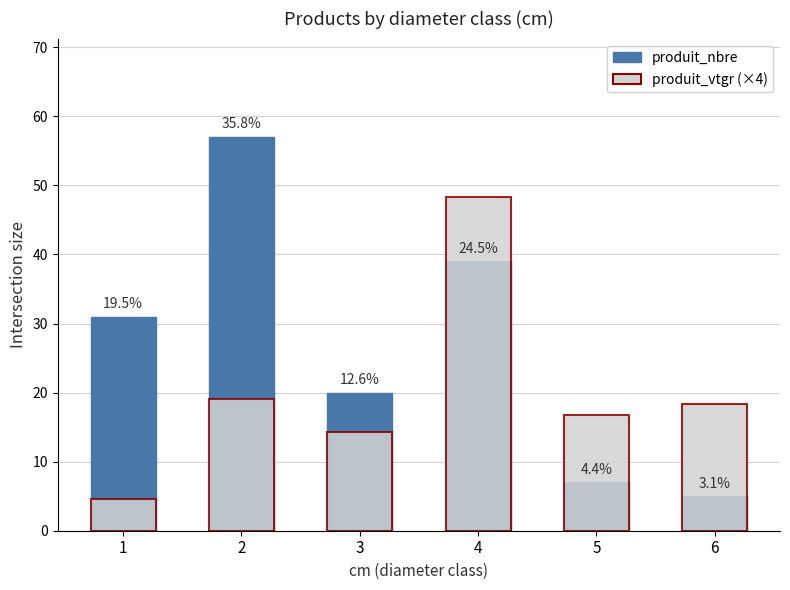

How many series are shown in this chart?

2